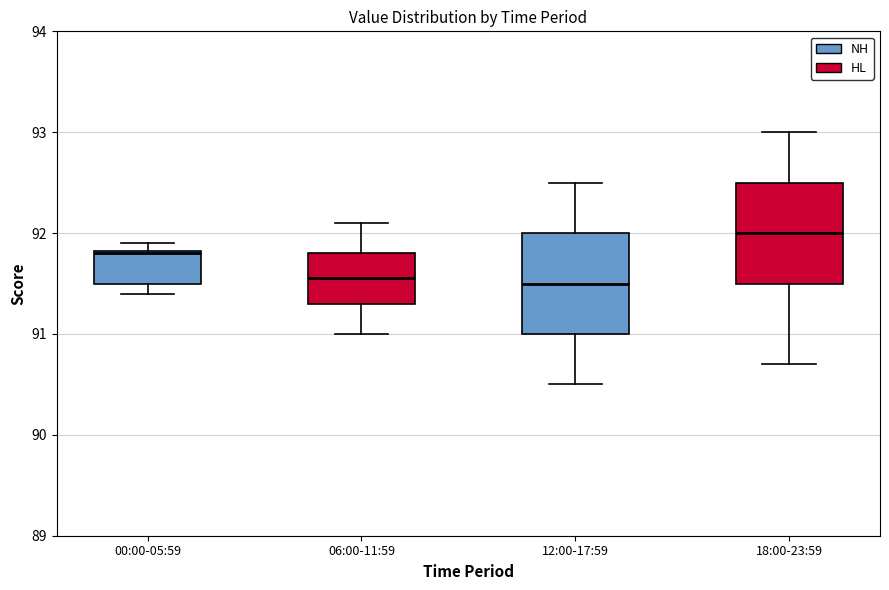

Reading left to right, transcribe this box plot: for each box, give where its median line is, the range the box spans, and where its two whiskers end, as read against the y-axis. The values are not printed on the chart, so give them approximately, as read against the axis.

00:00-05:59: median 91.8, box 91.5 to 91.8, whiskers 91.4 to 91.9
06:00-11:59: median 91.6, box 91.3 to 91.8, whiskers 91.0 to 92.1
12:00-17:59: median 91.5, box 91.0 to 92.0, whiskers 90.5 to 92.5
18:00-23:59: median 92.0, box 91.5 to 92.5, whiskers 90.7 to 93.0